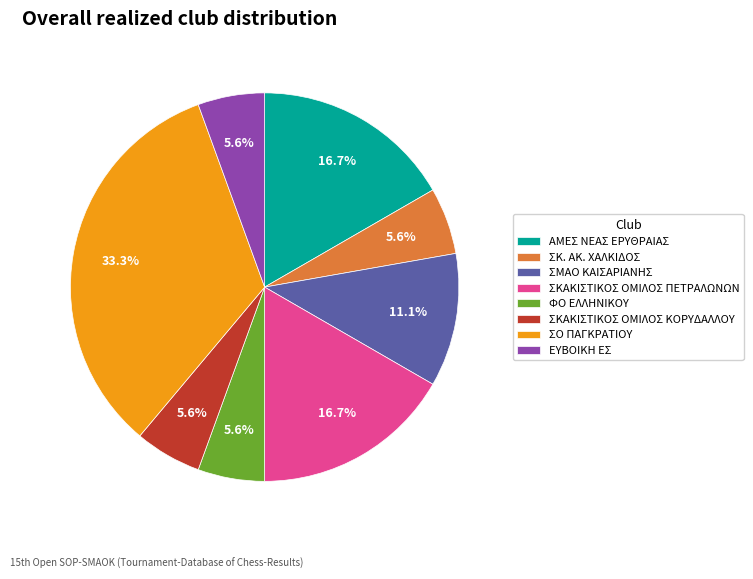

To the nearest percent, what is the combined percentage of ΕΥΒΟΙΚΗ ΕΣ and ΣΚΑΚΙΣΤΙΚΟΣ ΟΜΙΛΟΣ ΠΕΤΡΑΛΩΝΩΝ?

22%